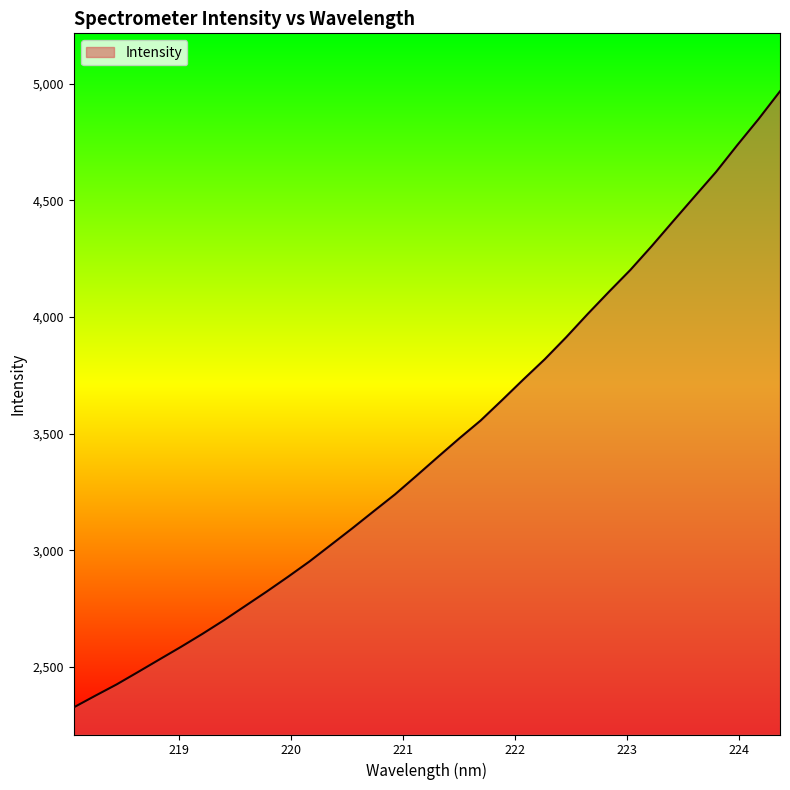

What is the difference between the maximum and minimum values?

2640.3